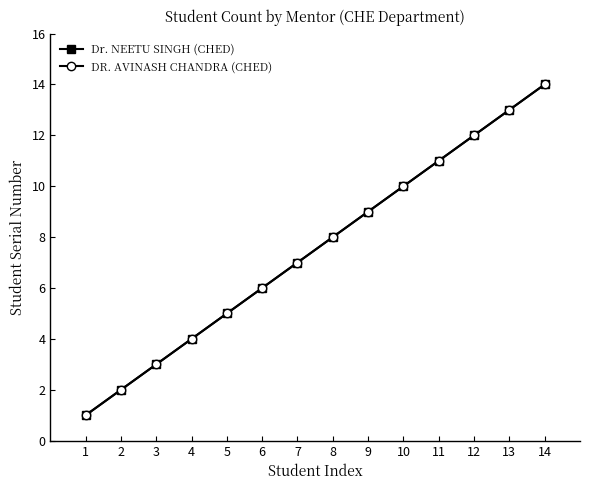

Reading left to right, list all the values displayed in this chart.

Dr. NEETU SINGH (CHED): 1=1	2=2	3=3	4=4	5=5	6=6	7=7	8=8	9=9	10=10	11=11	12=12	13=13	14=14
DR. AVINASH CHANDRA (CHED): 1=1	2=2	3=3	4=4	5=5	6=6	7=7	8=8	9=9	10=10	11=11	12=12	13=13	14=14